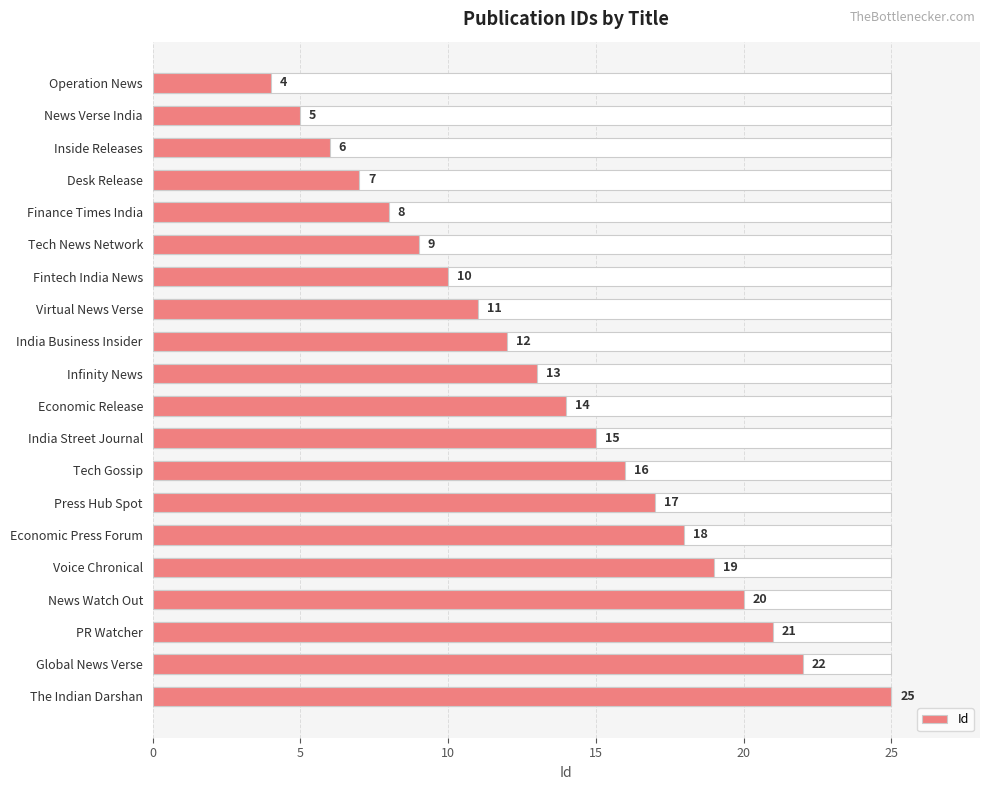

True or false: the data shows 5 at News Verse India.

True